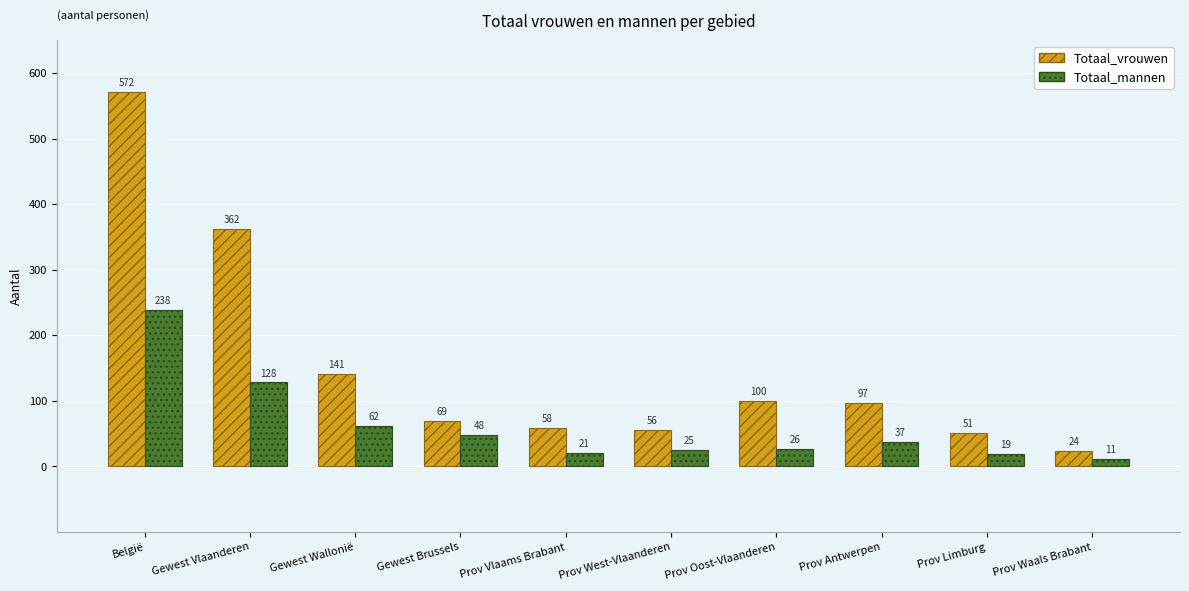

What is the value of the Totaal_vrouwen bar at the 5th from the left?

58